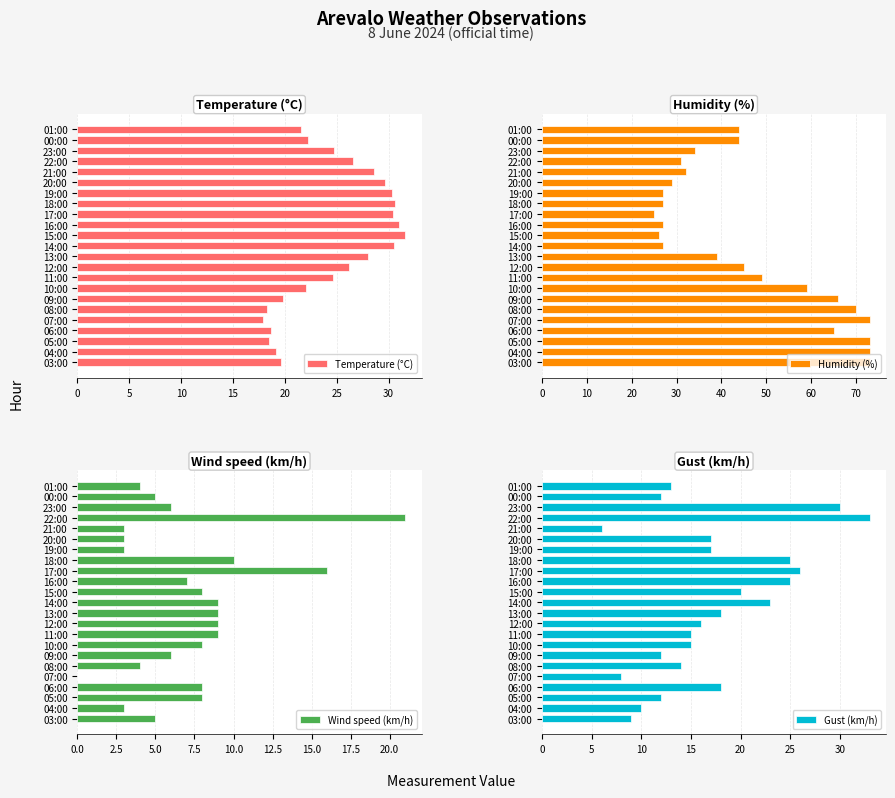

Reading left to right, extract all data points from this chart.

Temperature (°C): 21.6	22.2	24.7	26.6	28.6	29.7	30.3	30.6	30.4	31.0	31.6	30.5	28.0	26.2	24.6	22.0	19.8	18.3	17.9	18.7	18.5	19.1	19.6
Humidity (%): 44.0	44.0	34.0	31.0	32.0	29.0	27.0	27.0	25.0	27.0	26.0	27.0	39.0	45.0	49.0	59.0	66.0	70.0	73.0	65.0	73.0	73.0	73.0
Wind speed (km/h): 4.0	5.0	6.0	21.0	3.0	3.0	3.0	10.0	16.0	7.0	8.0	9.0	9.0	9.0	9.0	8.0	6.0	4.0	0.0	8.0	8.0	3.0	5.0
Gust (km/h): 13.0	12.0	30.0	33.0	6.0	17.0	17.0	25.0	26.0	25.0	20.0	23.0	18.0	16.0	15.0	15.0	12.0	14.0	8.0	18.0	12.0	10.0	9.0